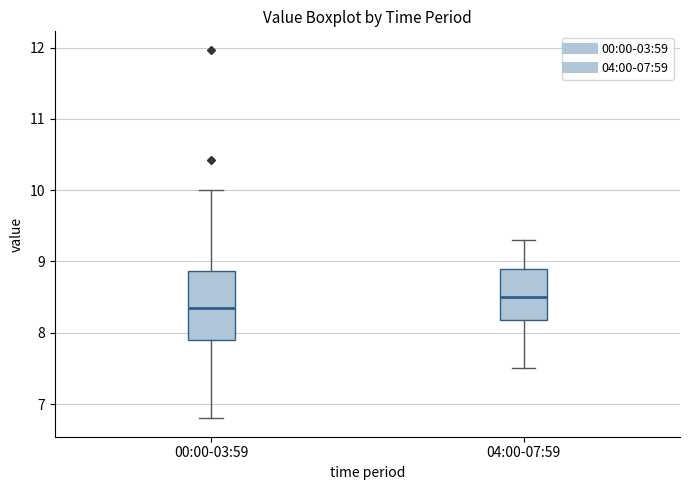

Which box is the tallest, from its lower edge to its upper edge?

00:00-03:59